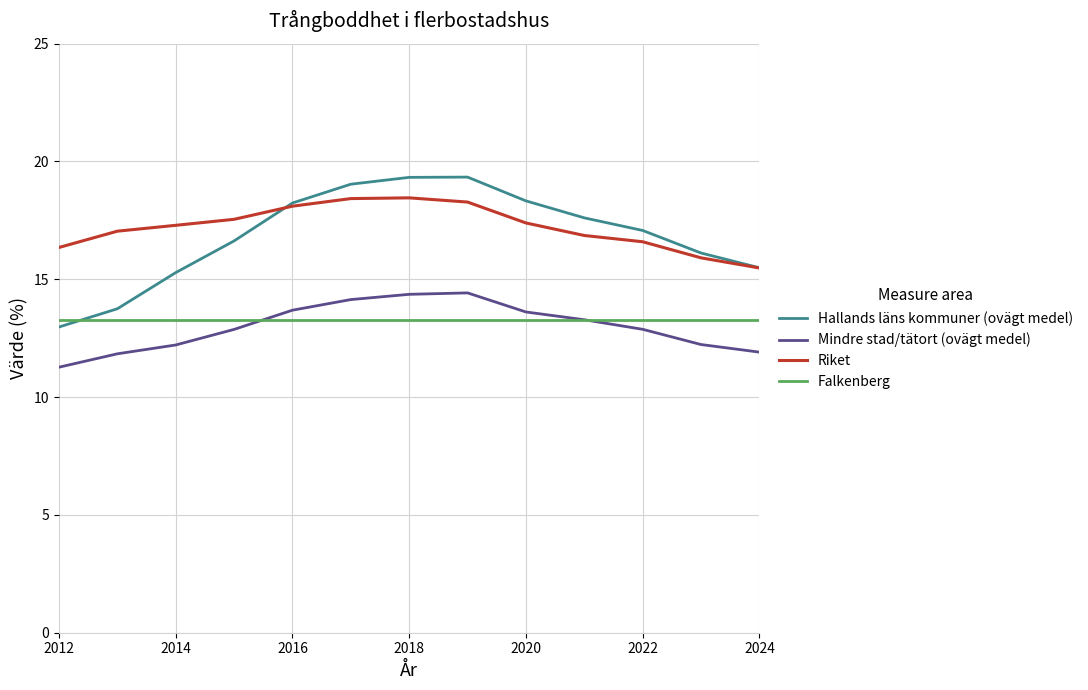

True or false: Mindre stad/tätort (ovägt medel) has more than 2 interior local peaks.

False